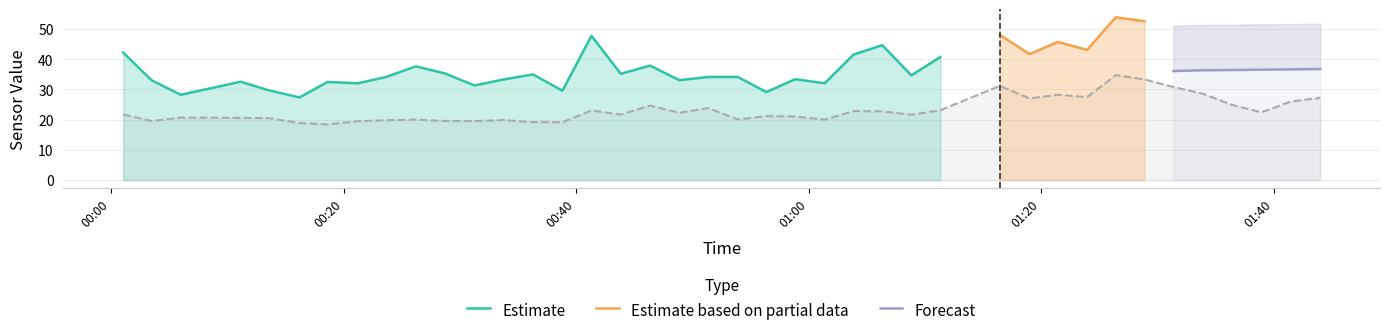

What is the maximum value for Estimate?

47.8